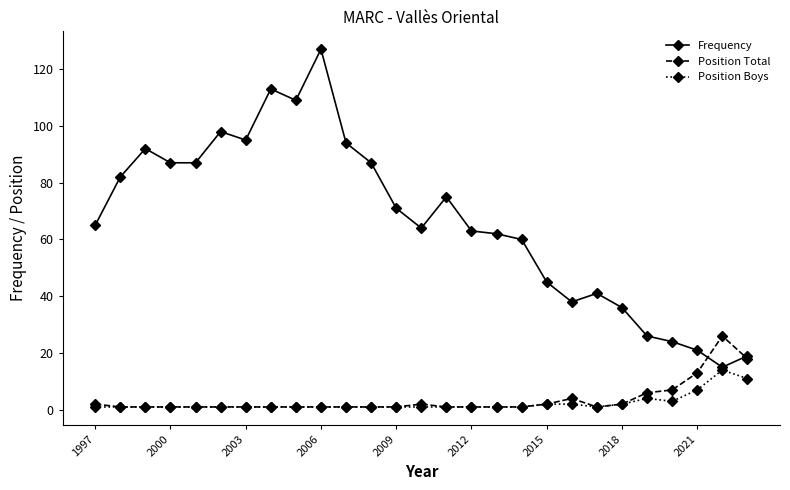

True or false: Frequency has more than 0 interior local peaks.

True